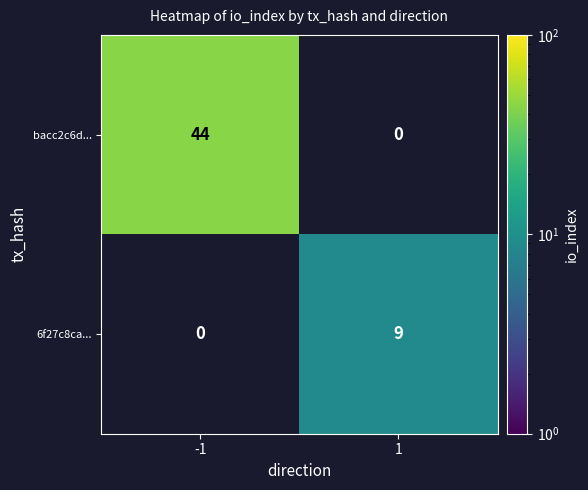

What is the difference between the maximum and minimum values in the bacc2c6d... series?

44